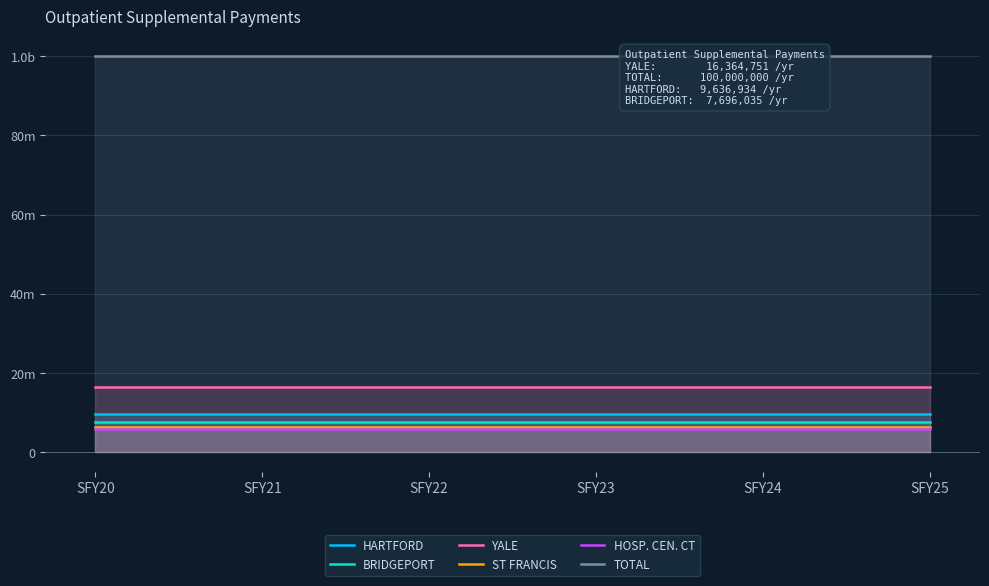

True or false: HARTFORD and BRIDGEPORT cross at least once.

False